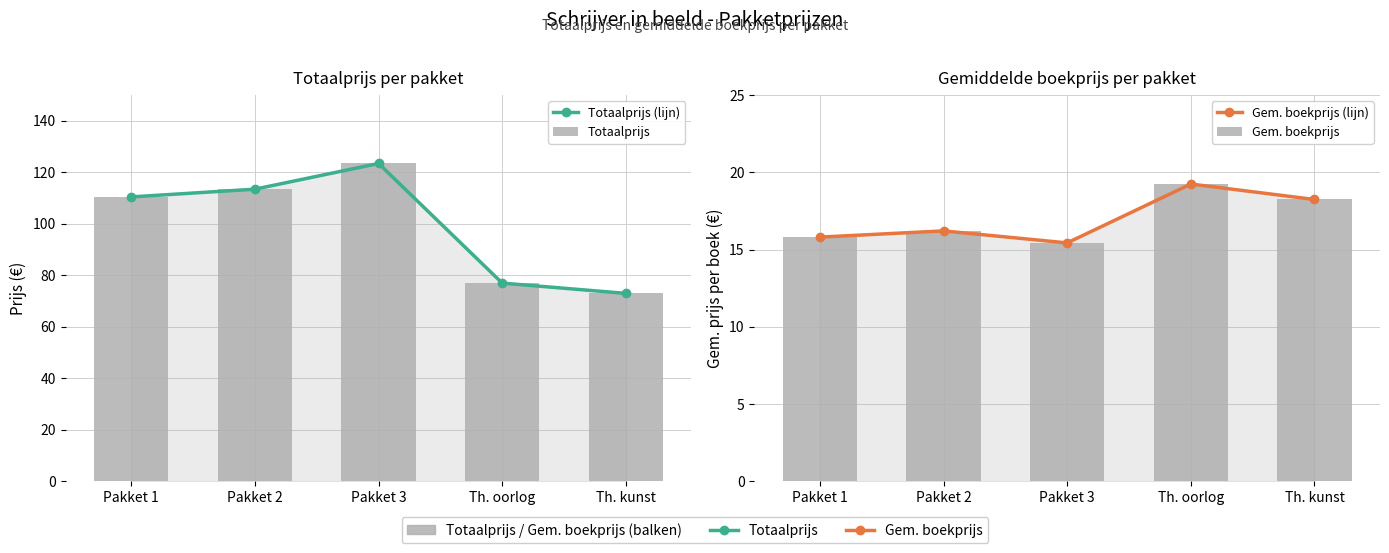

At which label does Gem. boekprijs first exceed 16?

Pakket 2